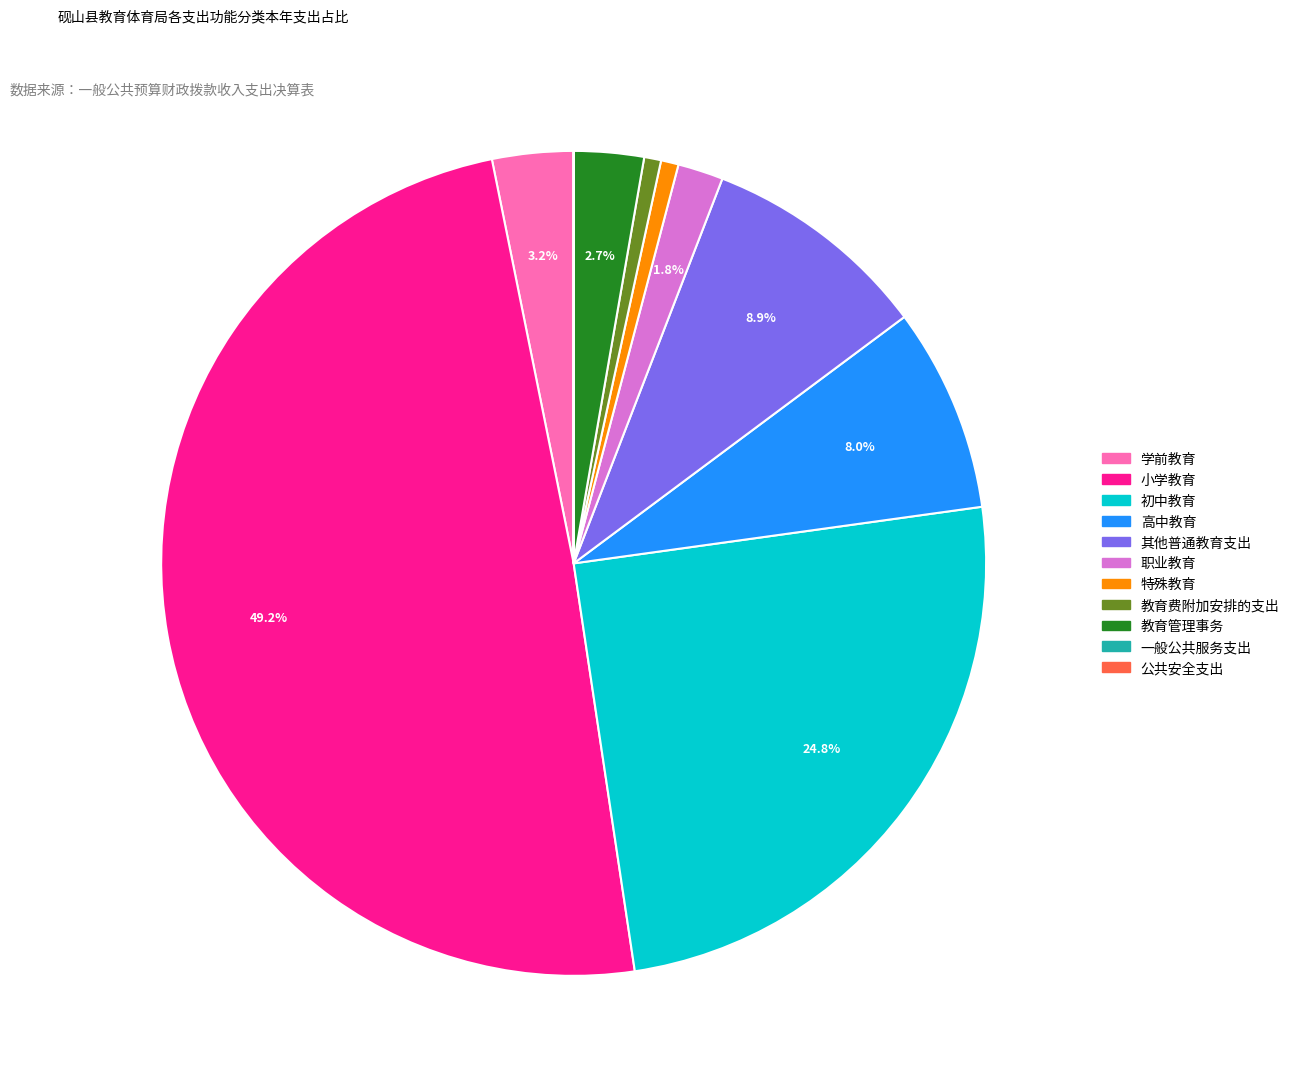

Do 特殊教育 and 教育管理事务 together represent more than half of the pie?

No